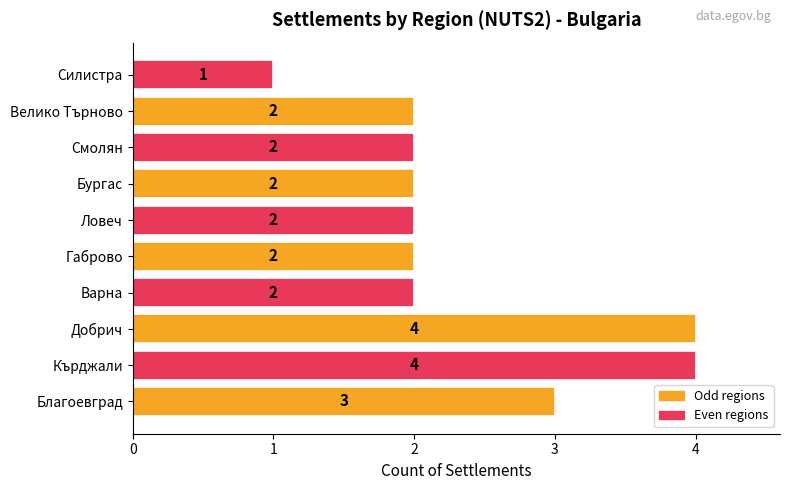

At which category does the chart reach its minimum across all series?

Силистра